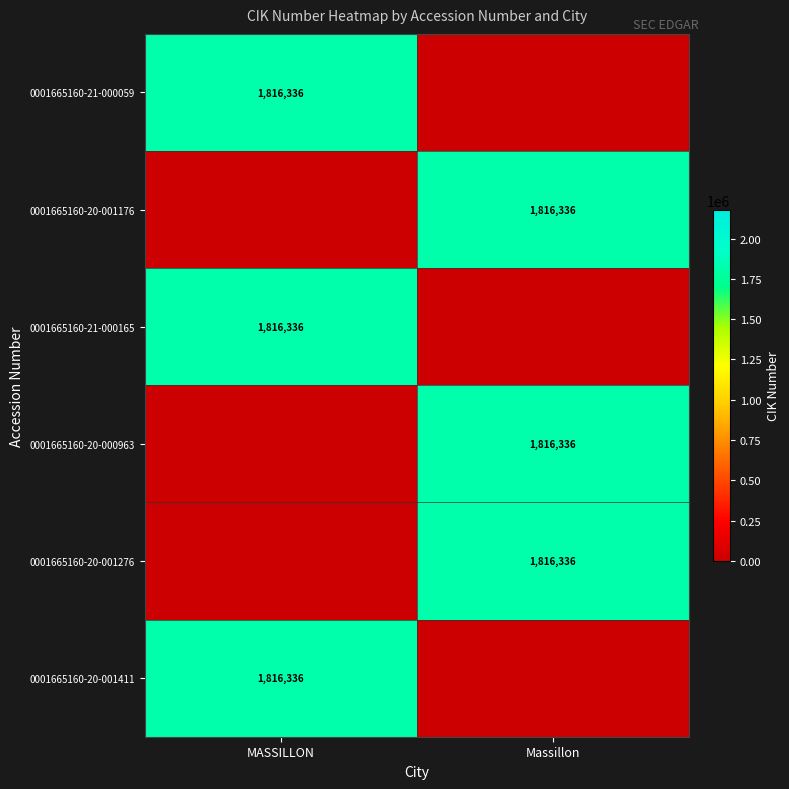

True or false: 0001665160-21-000165 has a value of 391005 at MASSILLON.

False